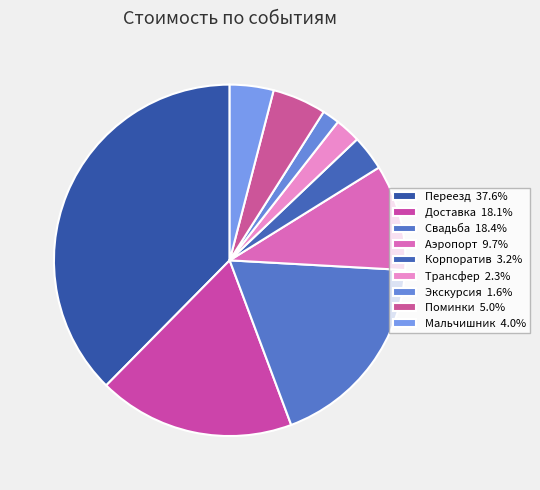

What is the smallest slice in the pie chart?

Экскурсия